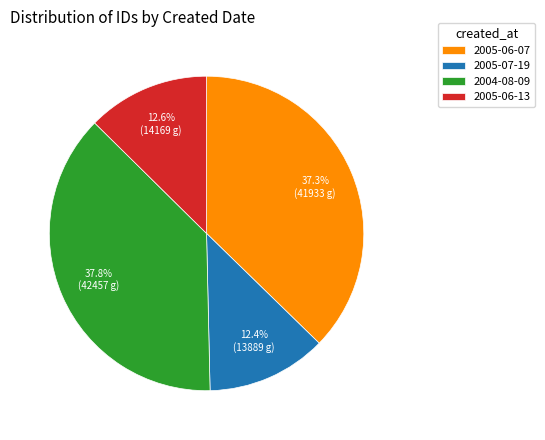

To the nearest percent, what is the combined percentage of 2004-08-09 and 2005-06-07?

75%